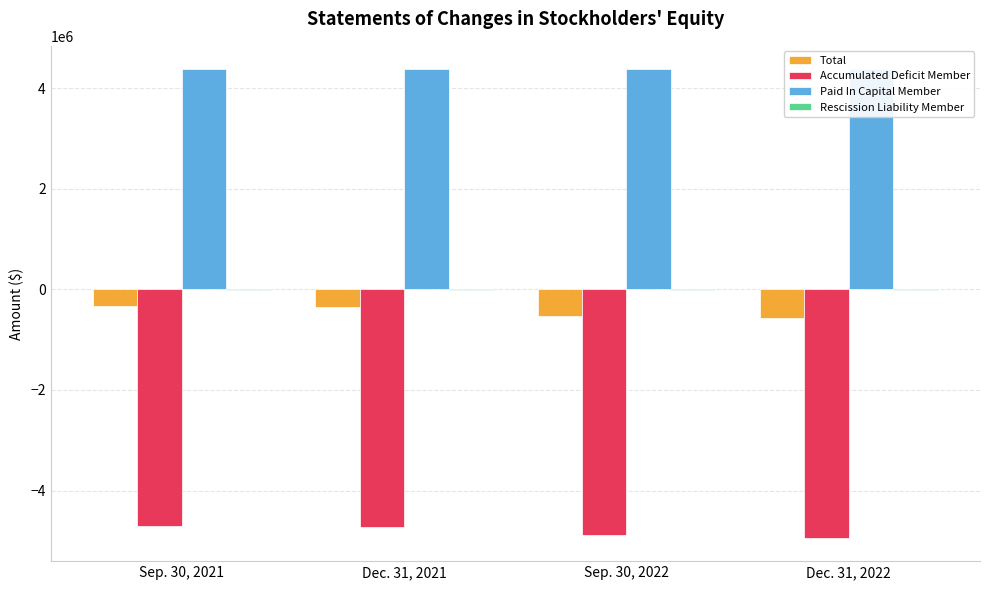

What is the highest value of the Rescission Liability Member series?

-20000